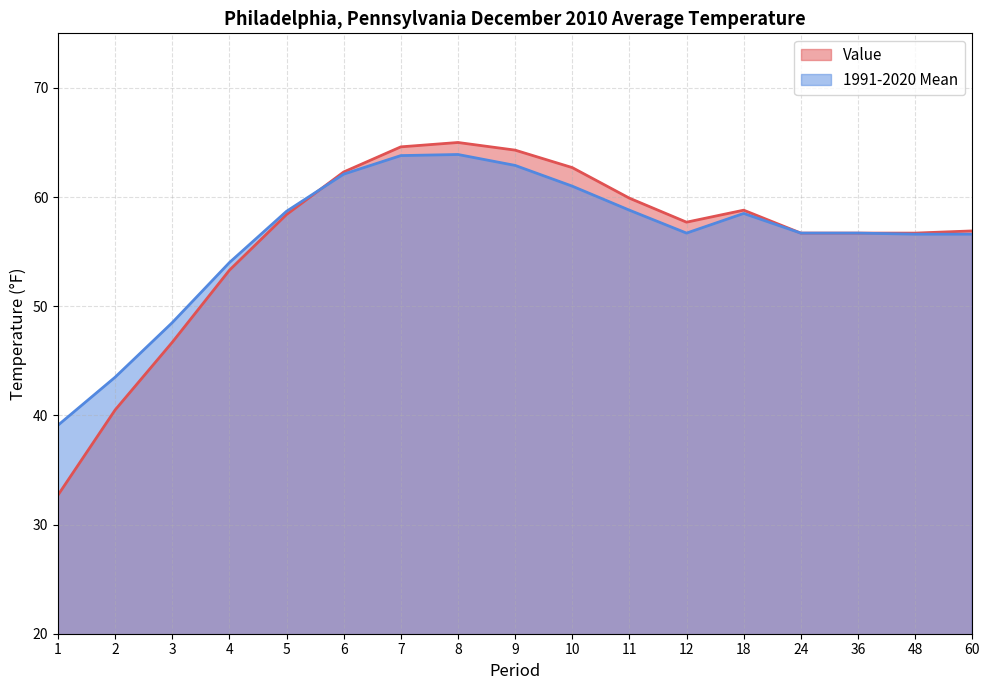

Which series changed the most between 7 and 24?

Value